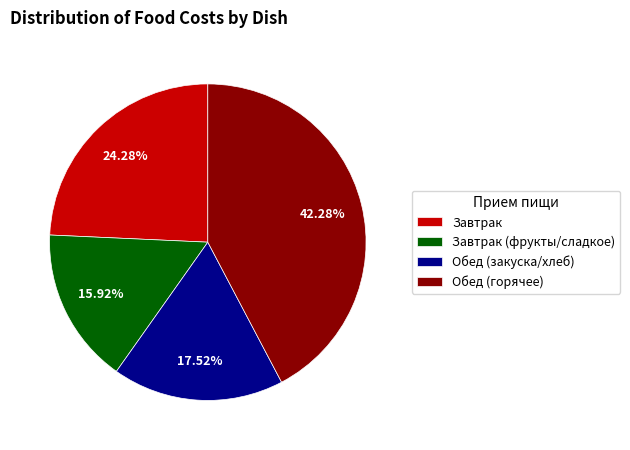

Count the number of slices in the pie.

4